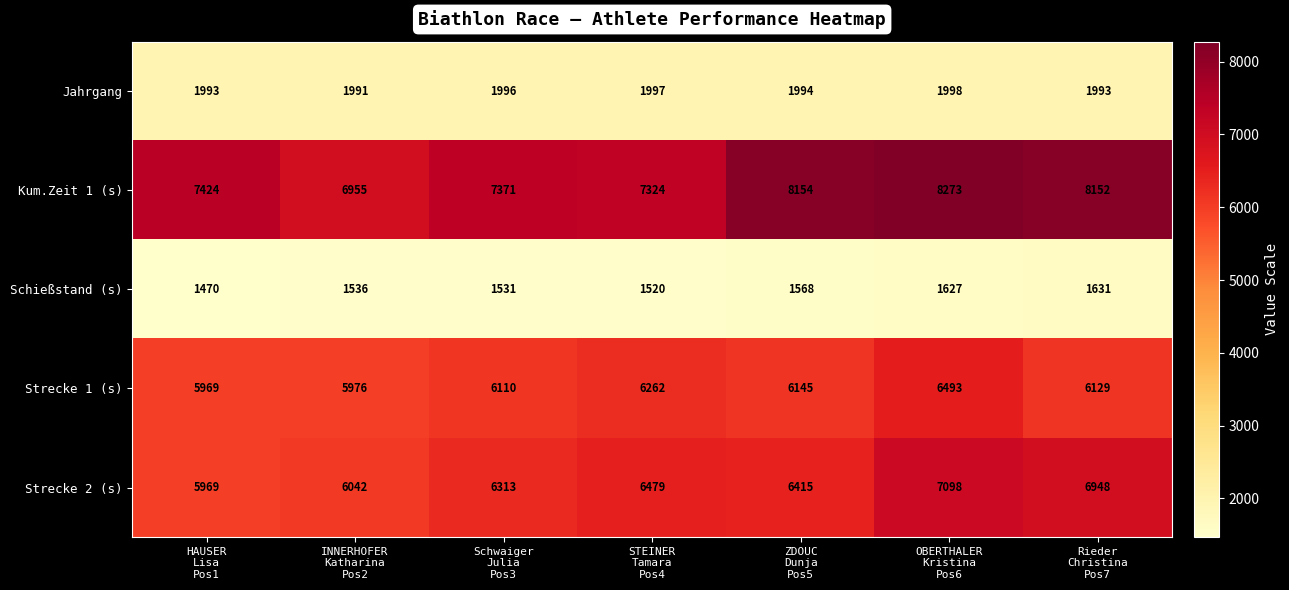

Which series has the widest spread of values?

Kum.Zeit 1 (s)